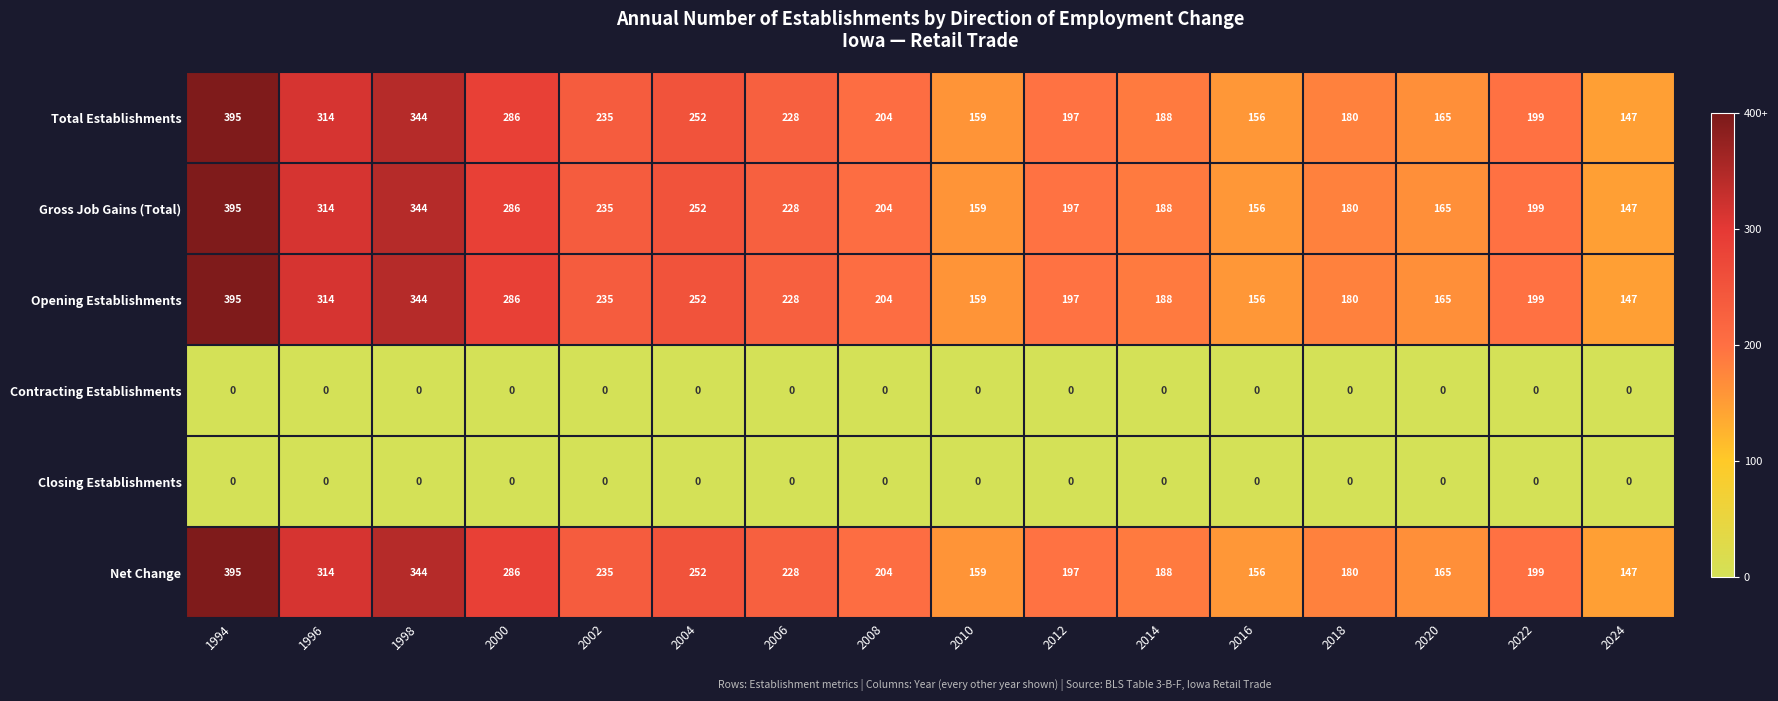

What is the total value across all series at 2014?

752